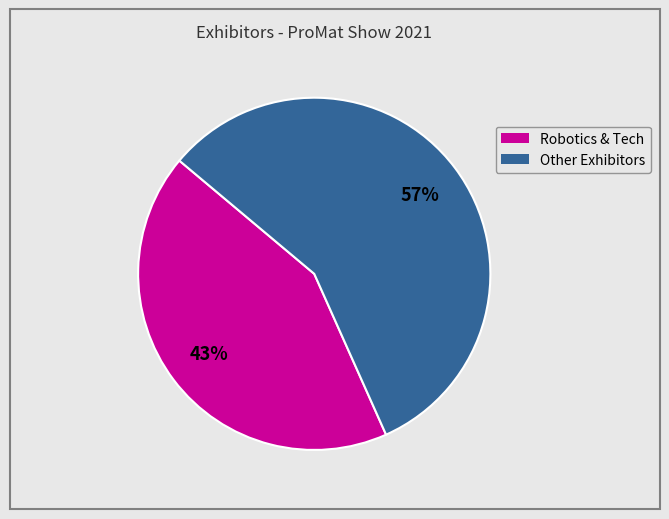

Is there any slice that represents more than half of the pie?

Yes